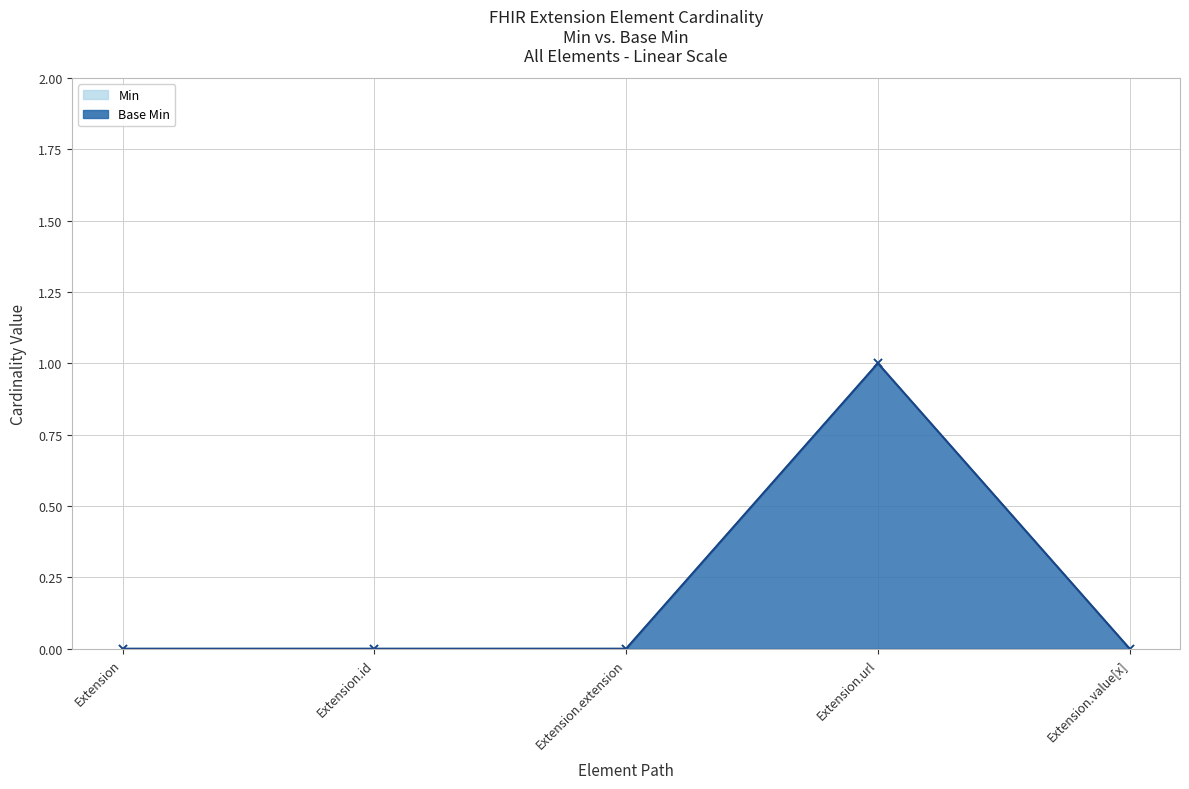

True or false: Min and Base Min intersect in this chart.

False